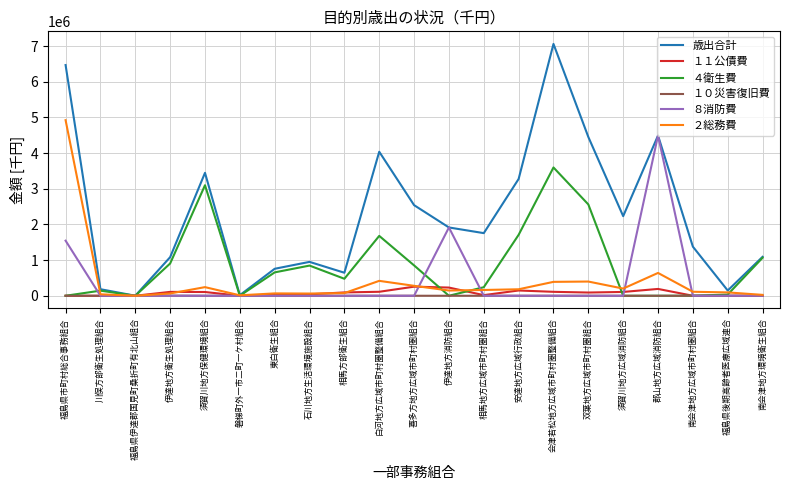

True or false: 歳出合計 has a value of 4038871 at 白河地方広域市町村圏整備組合.

True